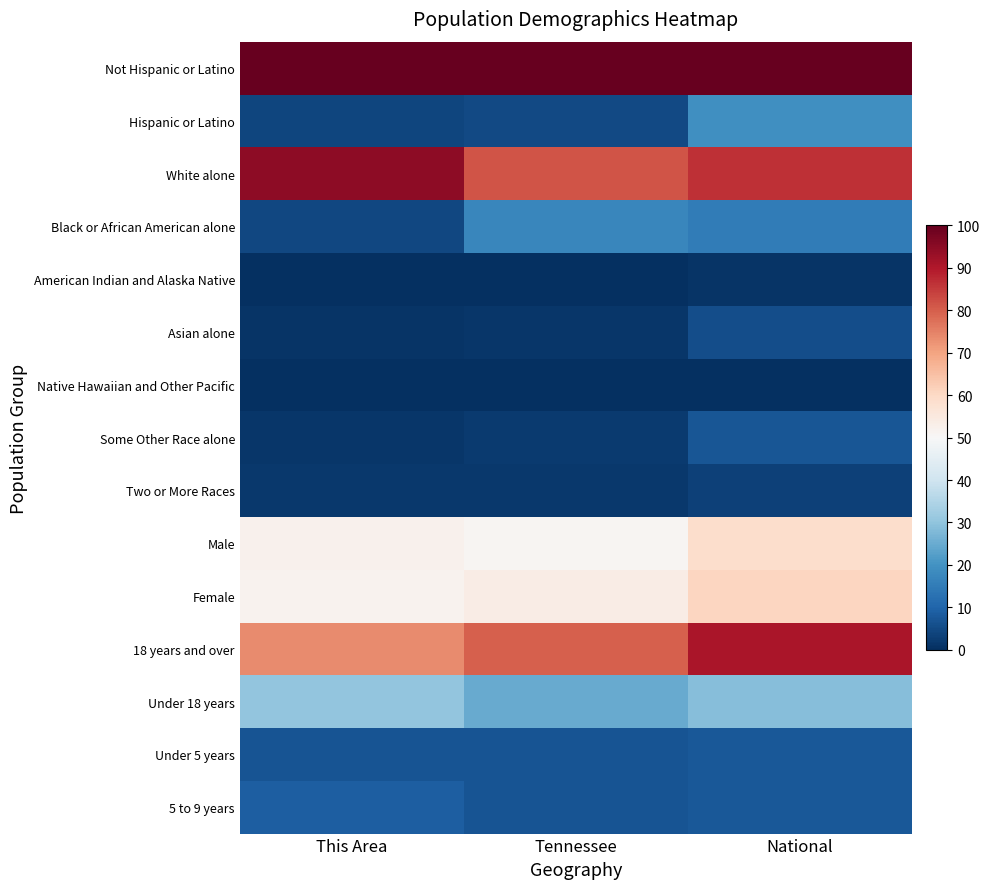

What is the total value across all series at National?

491.8